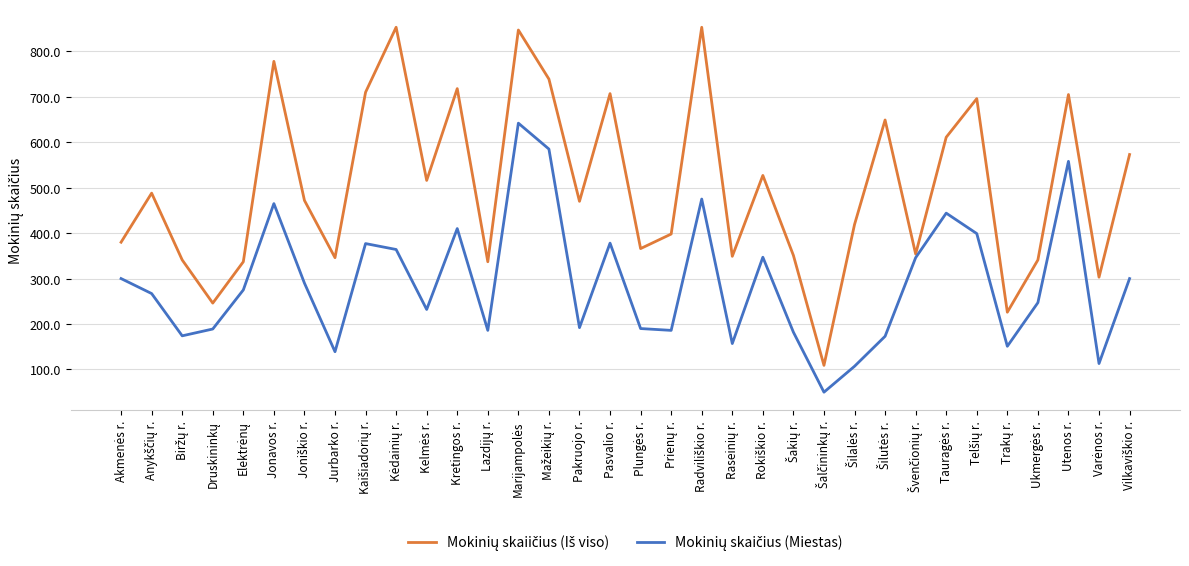

What is the greatest value displayed?

853